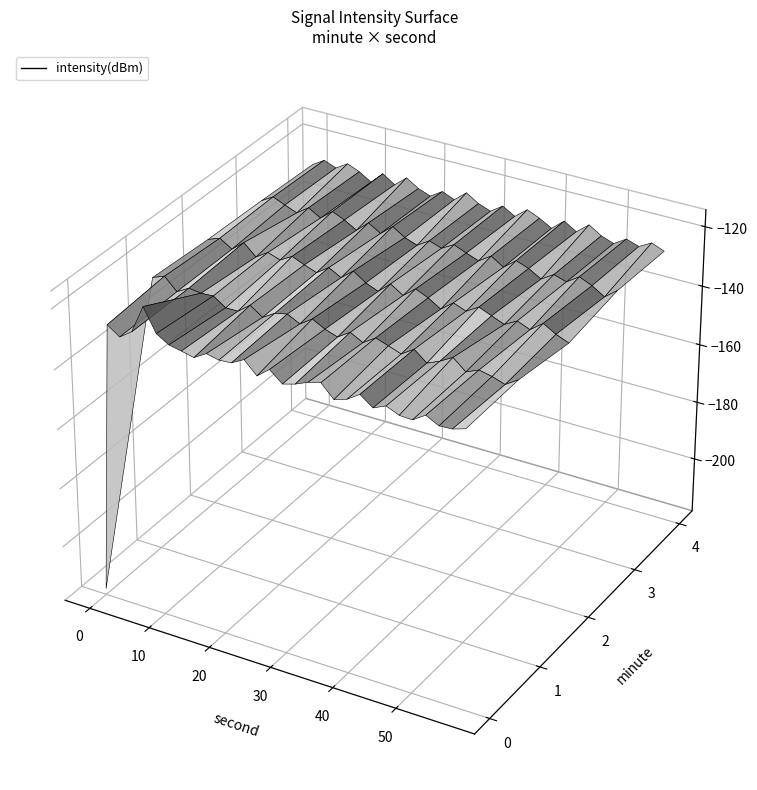

What is the difference between the highest and lowest values at 6?

4.4